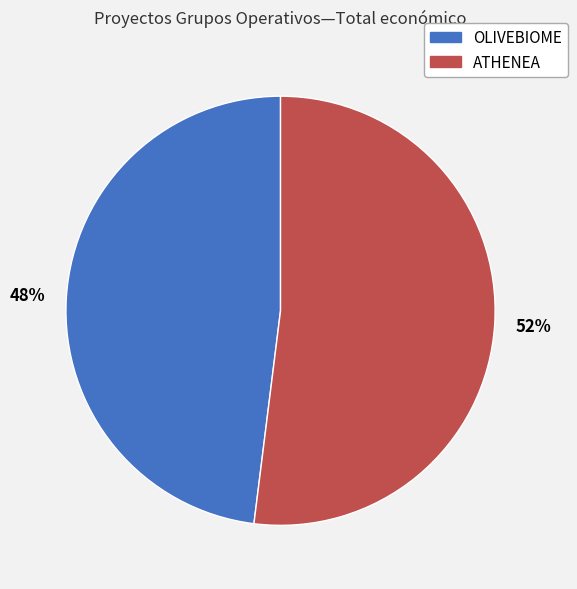

To the nearest percent, what is the combined percentage of OLIVEBIOME and ATHENEA?

100%